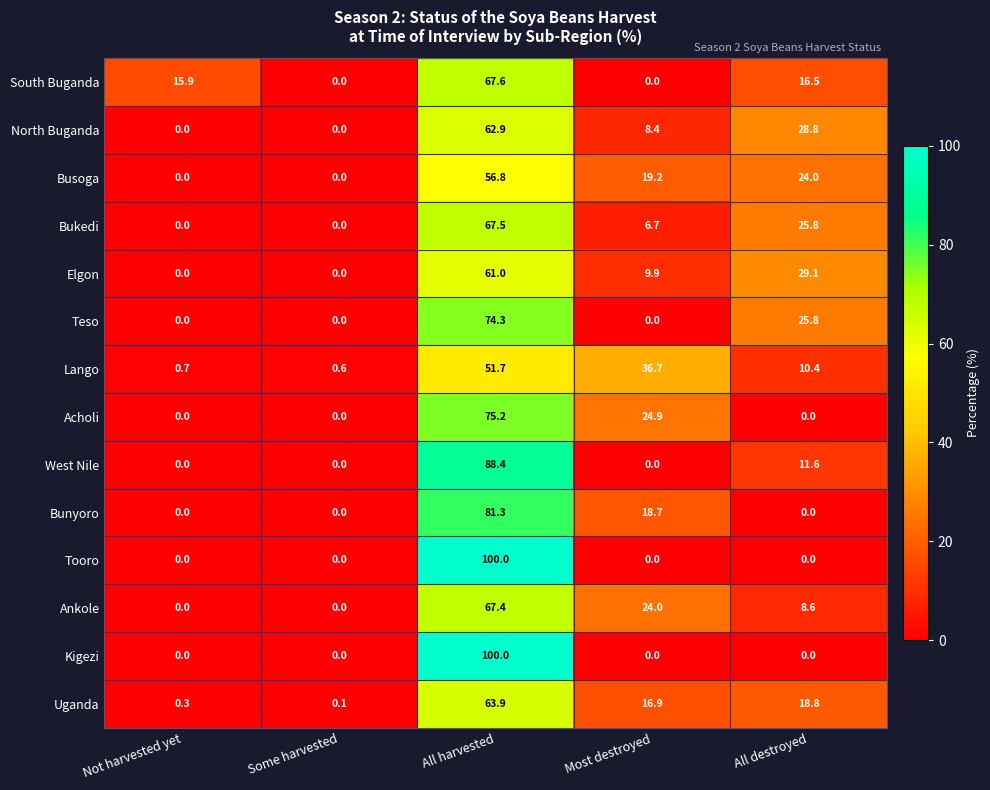

What is the total value across all series at All harvested?

1018.0